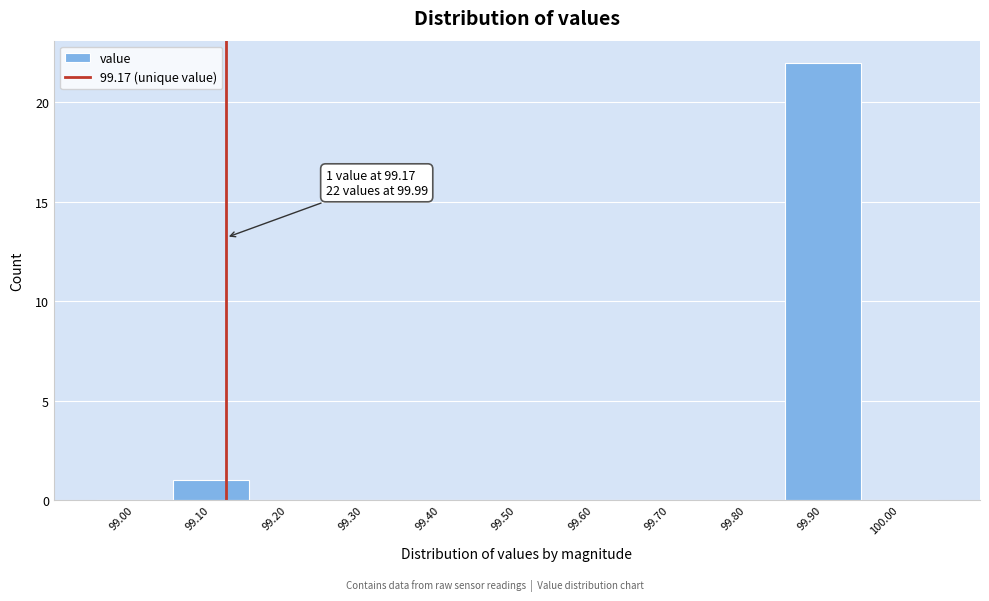

Reading left to right, transcribe all the data shown in this chart.

99.00=0	99.10=1	99.20=0	99.30=0	99.40=0	99.50=0	99.60=0	99.70=0	99.80=0	99.90=22	100.00=0